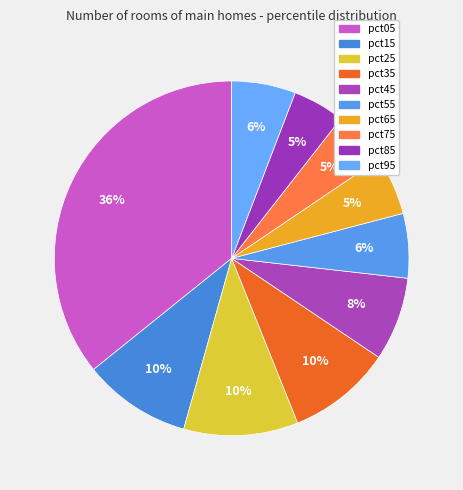

What is the total percentage of pct85 and pct65?

10.1%